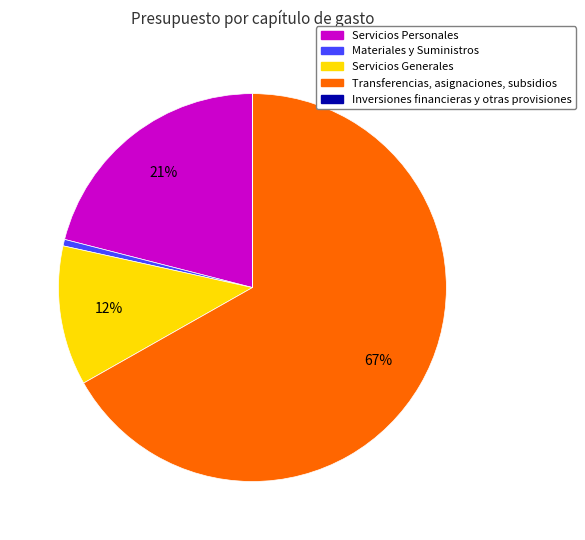

To the nearest percent, what is the average slice percentage?

20%